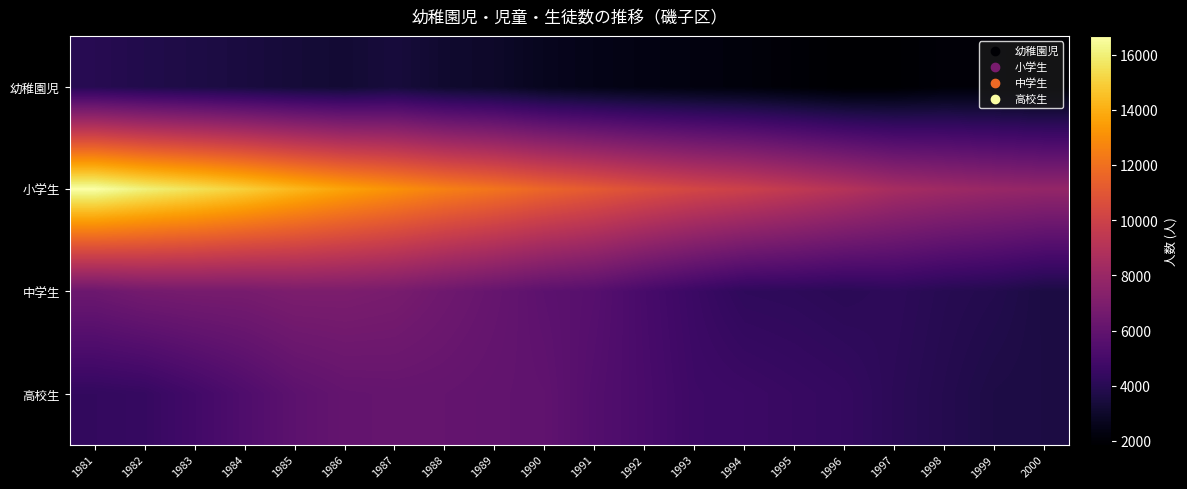

What is the spread (max minus min) of values at 1988?

9461